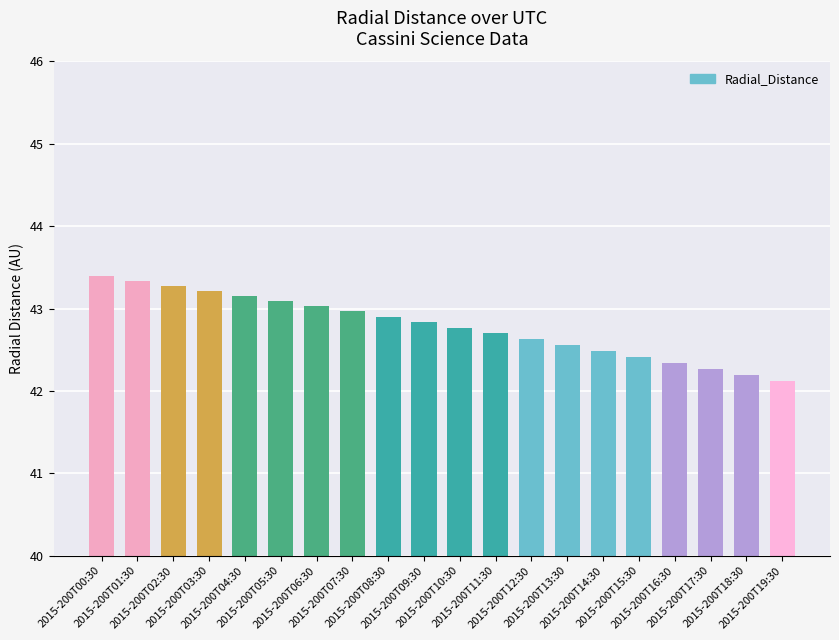

Count the number of categories in the chart.

20